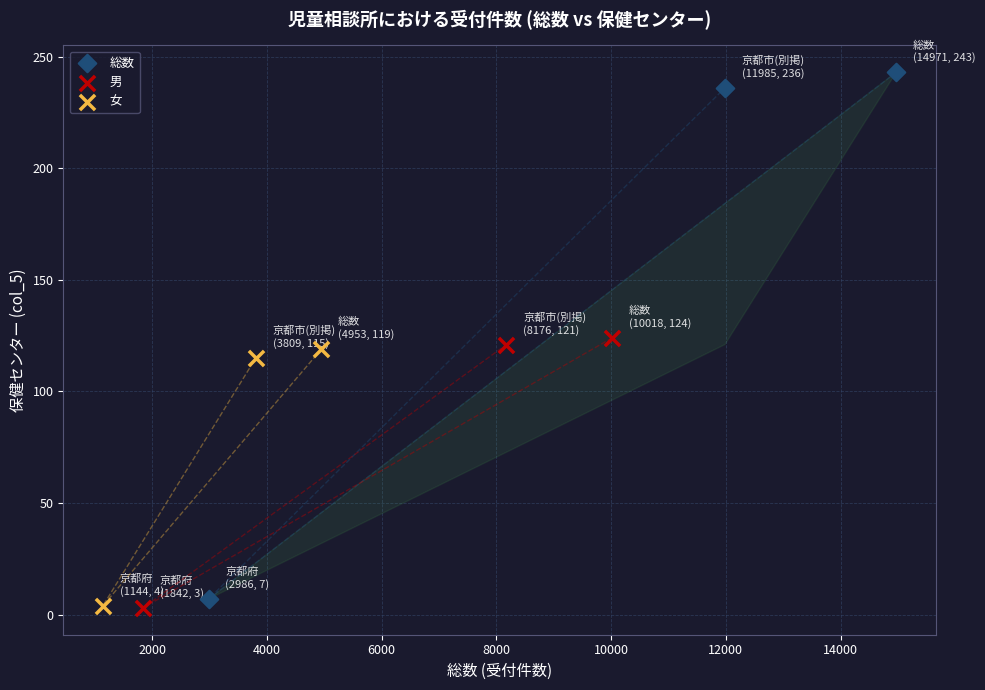

Which series has the largest Y range (max minus min)?

総数